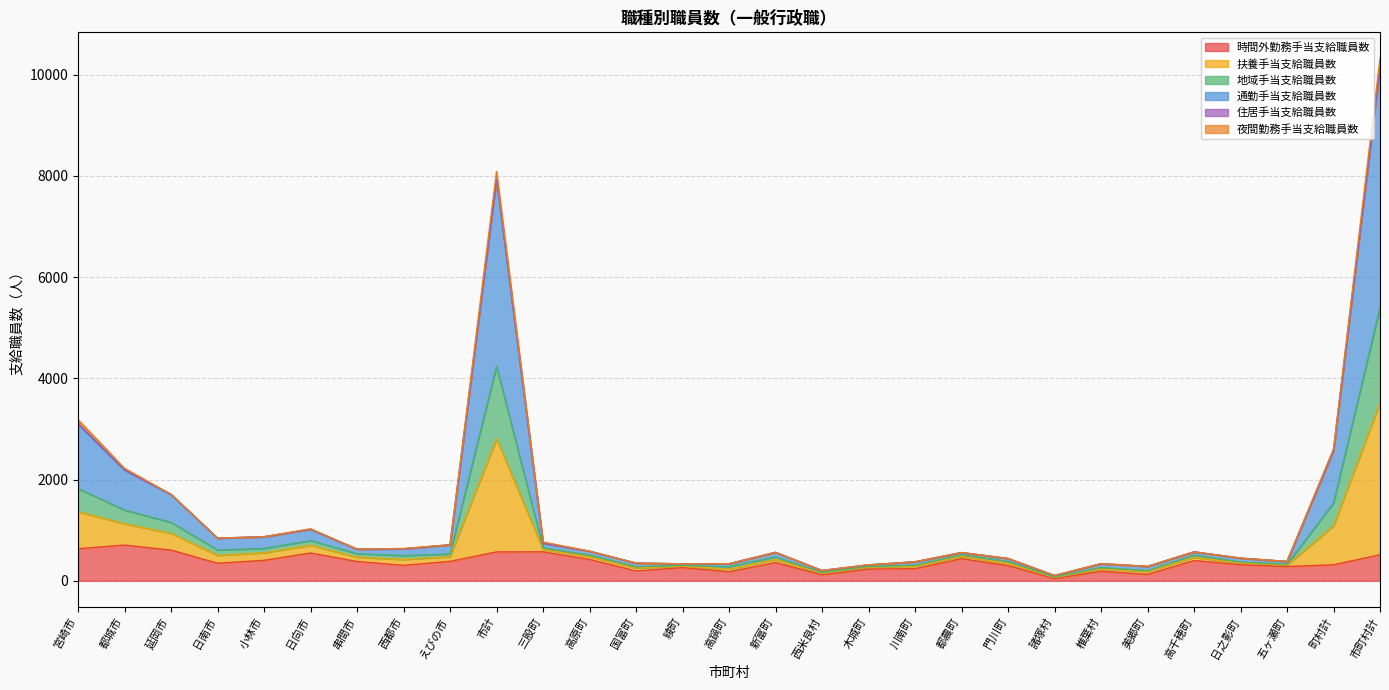

At which category is the sum across all series the highest?

市町村計